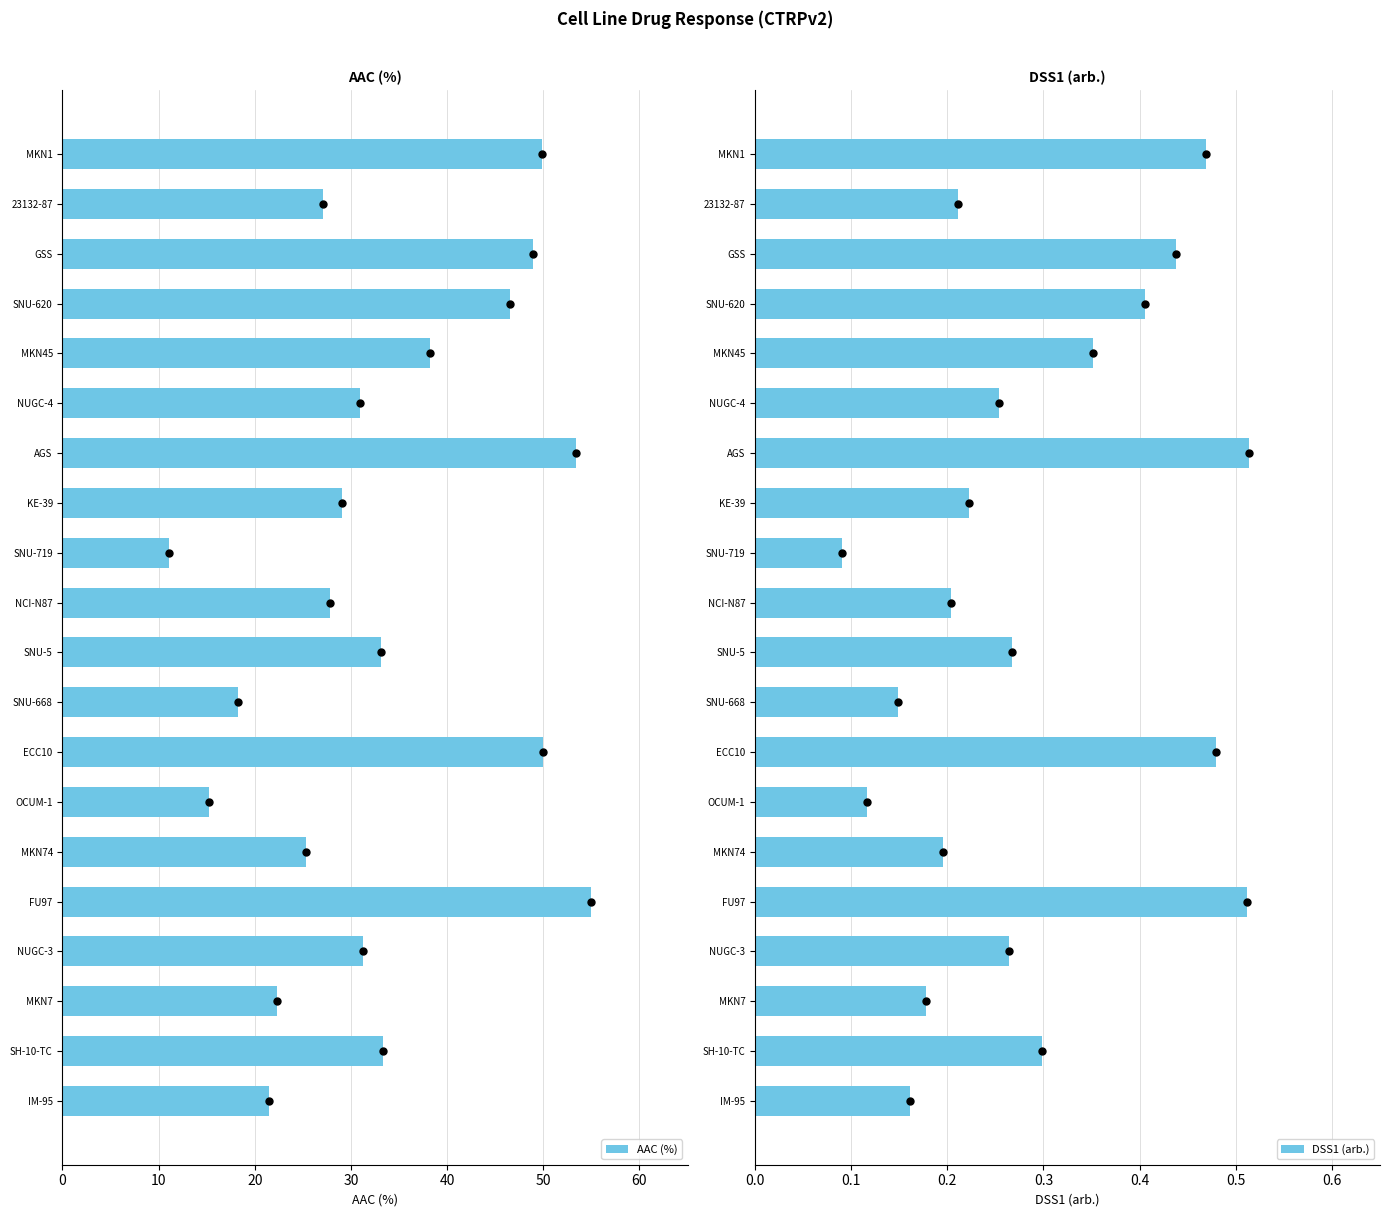

At how many categories does at least one series exceed 8?

20